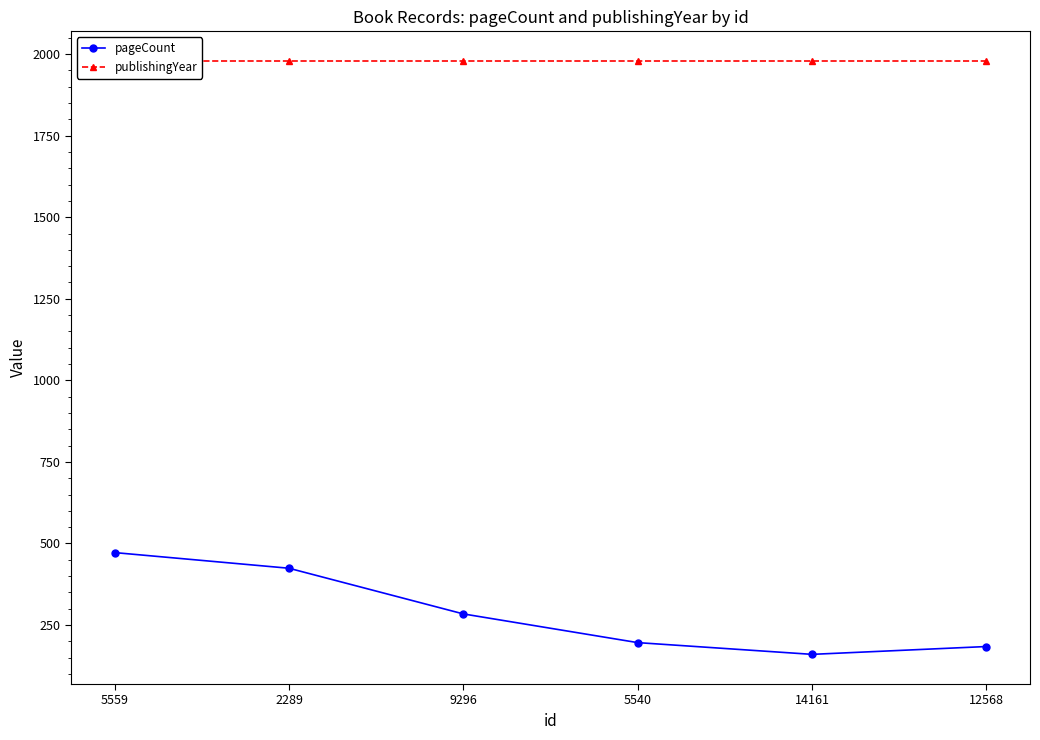

How many distinct data groups are displayed?

2